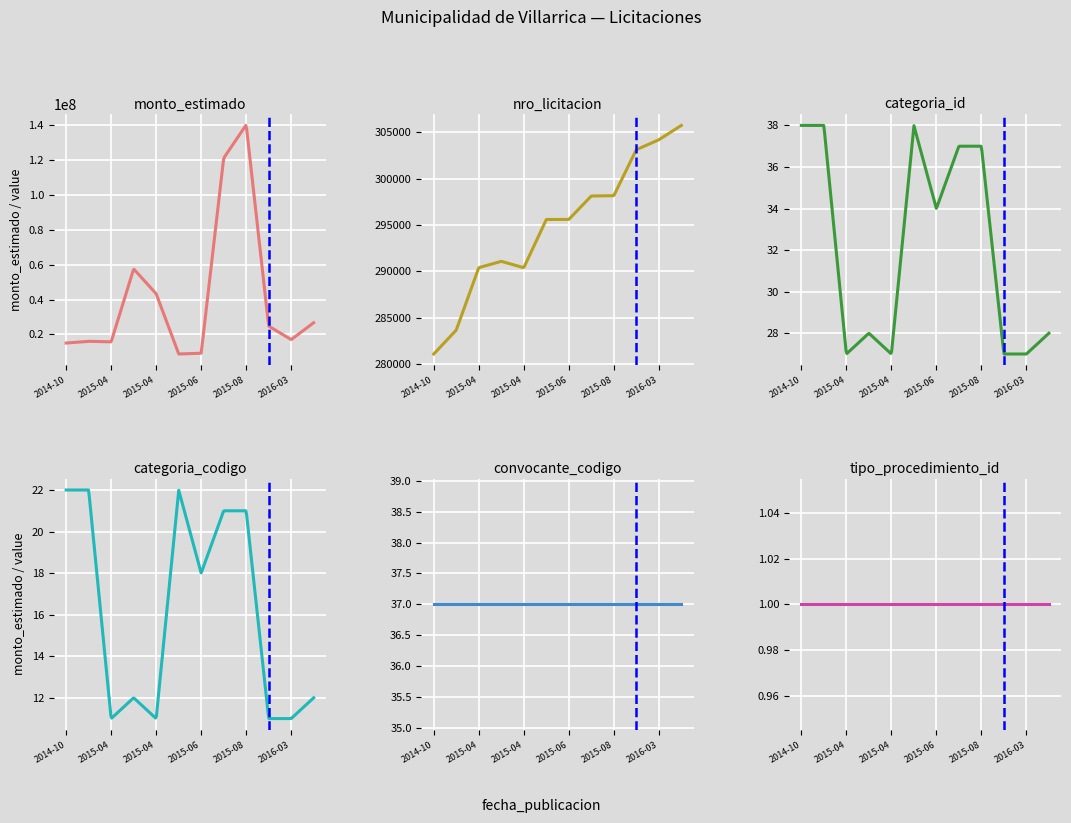

Which series has the largest range (max minus min)?

monto_estimado